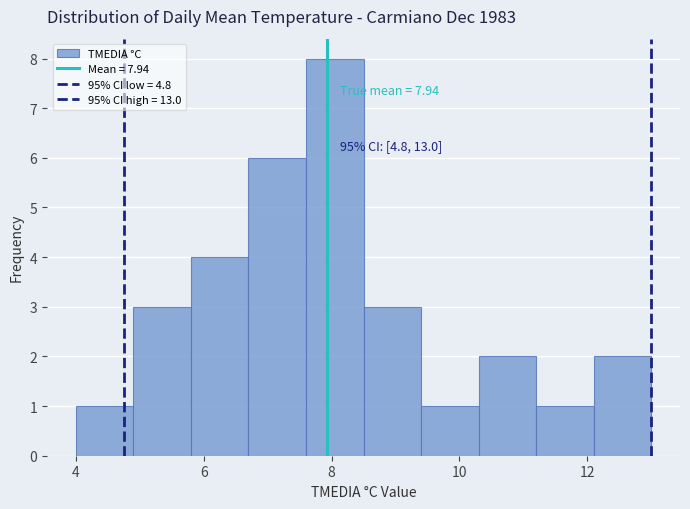

Over which range of the x-axis is the bar tallest?

7.6 to 8.5